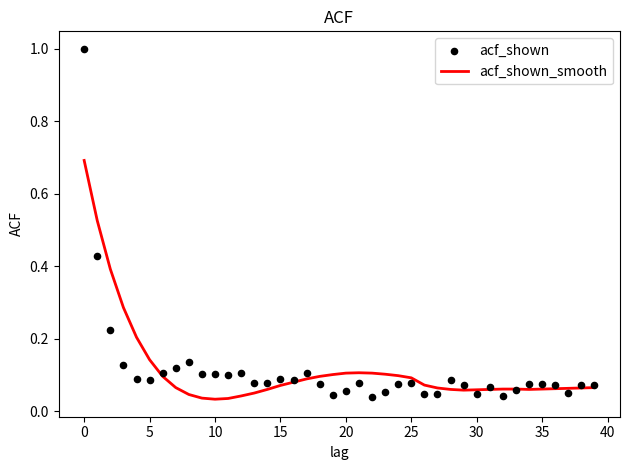

What are all the series names shown in the legend?

acf_shown_smooth, acf_shown